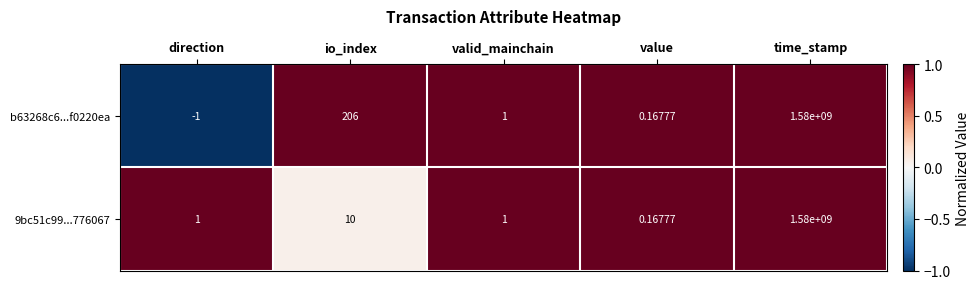

Which category has the highest value across all series?

time_stamp